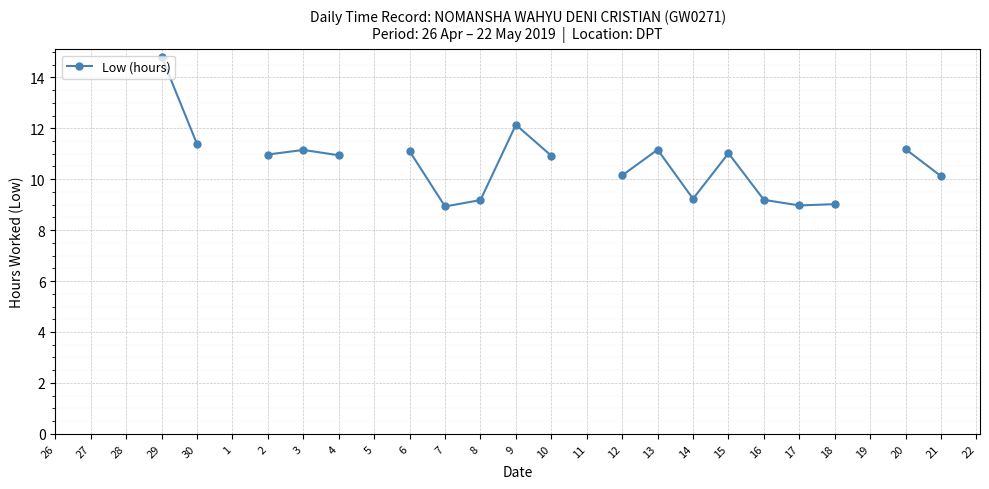

How many distinct data groups are displayed?

1